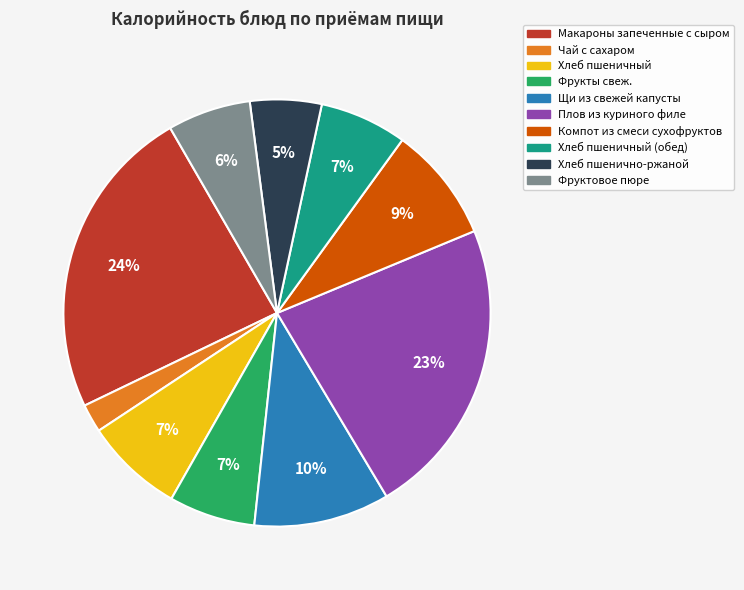

To the nearest percent, what is the average slice percentage?

10%